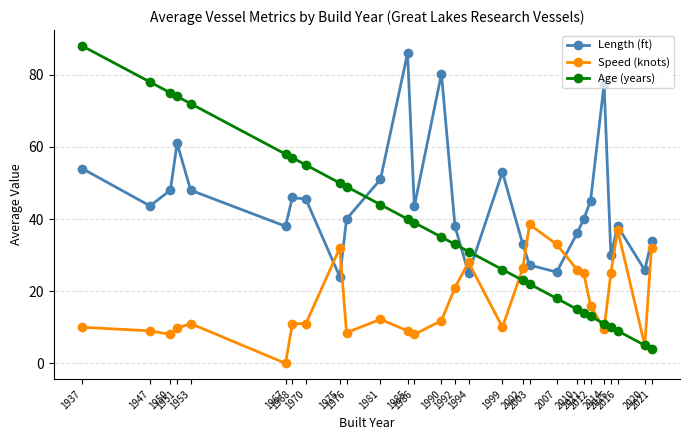

What is the difference between the maximum and minimum values in the Speed (knots) series?

38.5